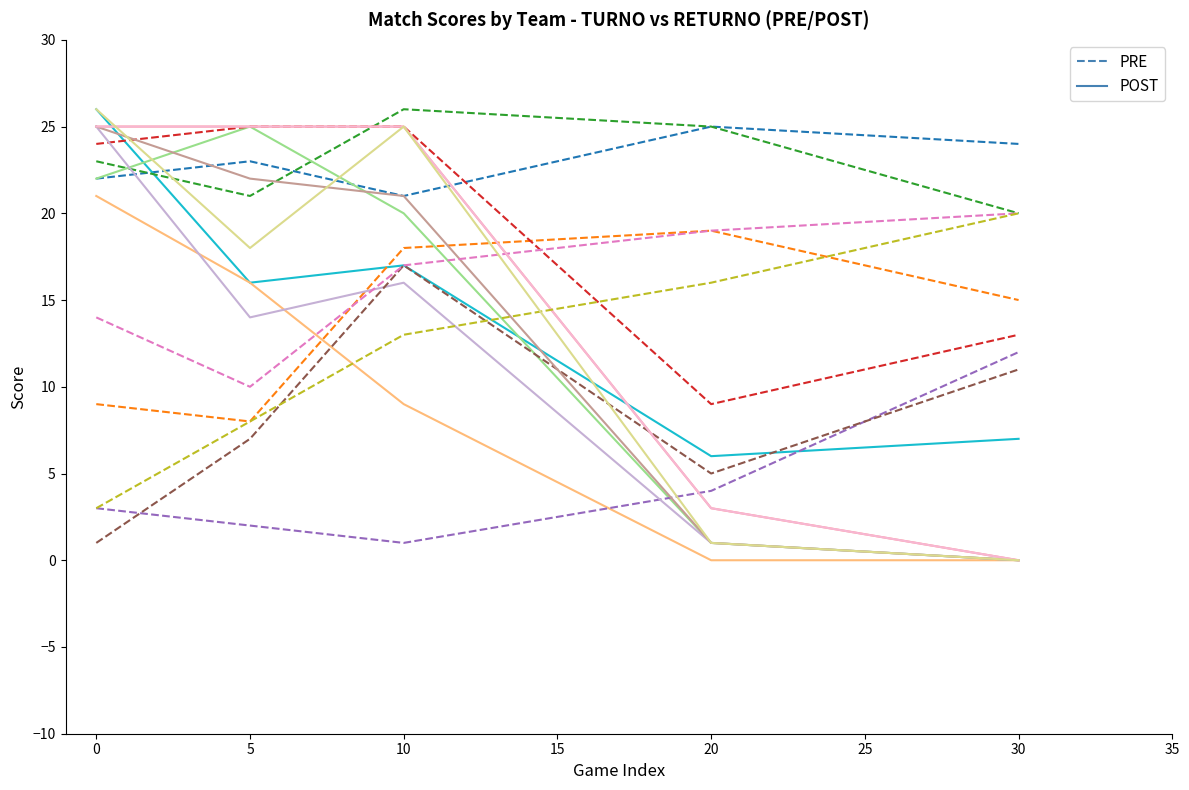

What is the sum of all POST values?

72